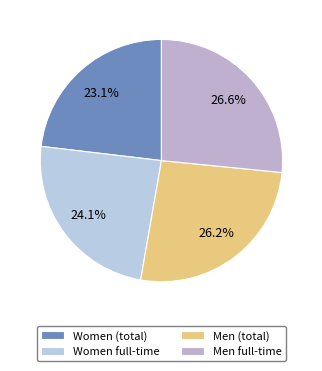

Which slice is the smallest?

Women (total)